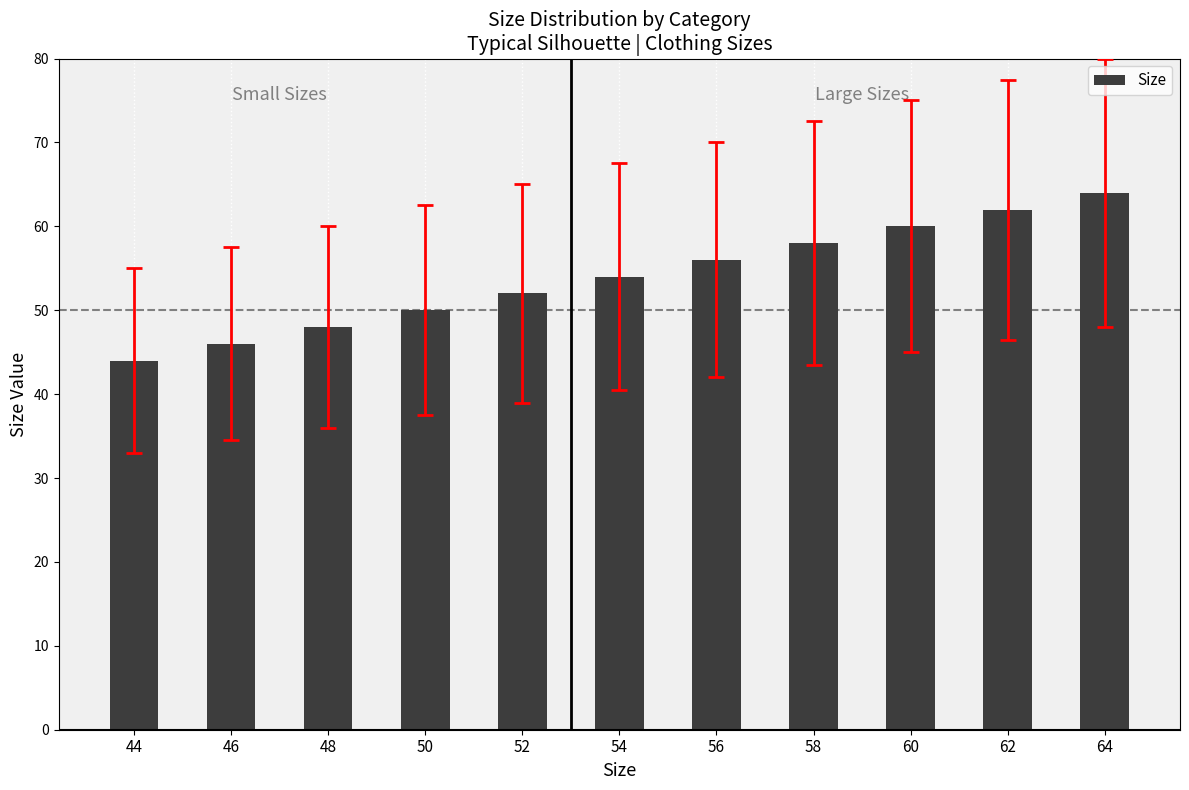

Is it true that the value at 60 is 106?

False